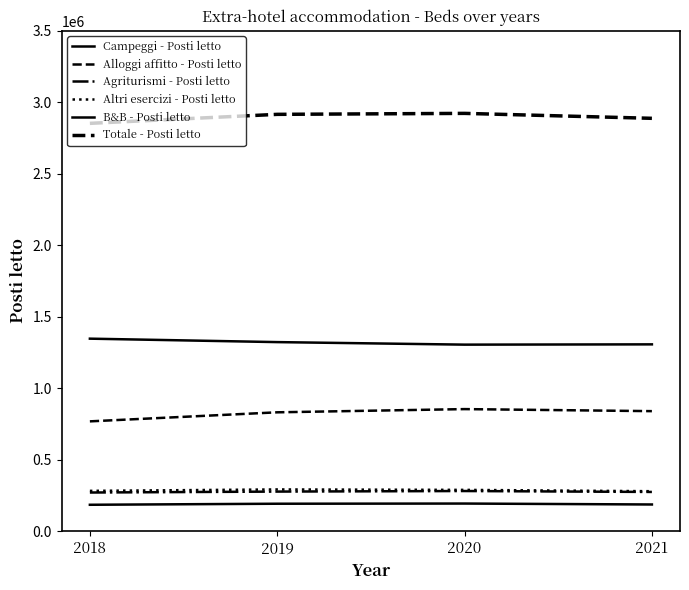

Rank the categories by Agriturismi - Posti letto value from lowest to highest.

2018, 2021, 2019, 2020